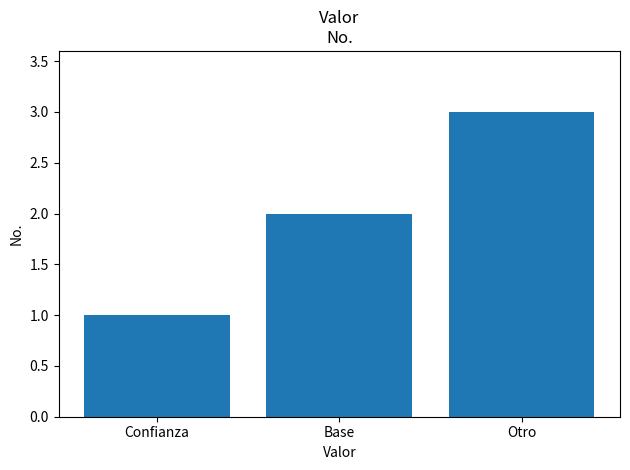

At which category does the chart reach its peak across all series?

Otro